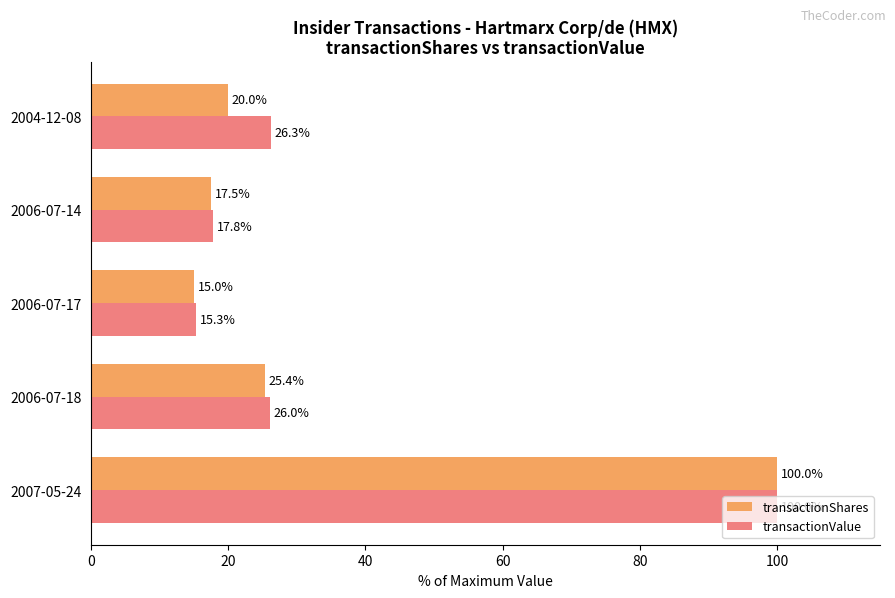

What is the highest value of the transactionValue series?

100.0